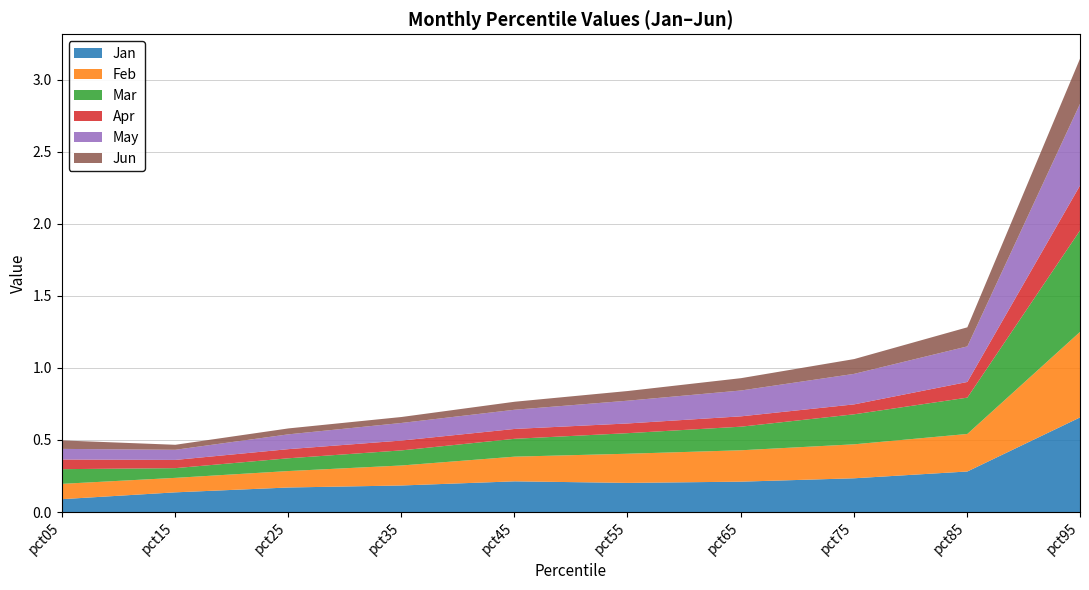

What is the highest value of the Feb series?

0.6